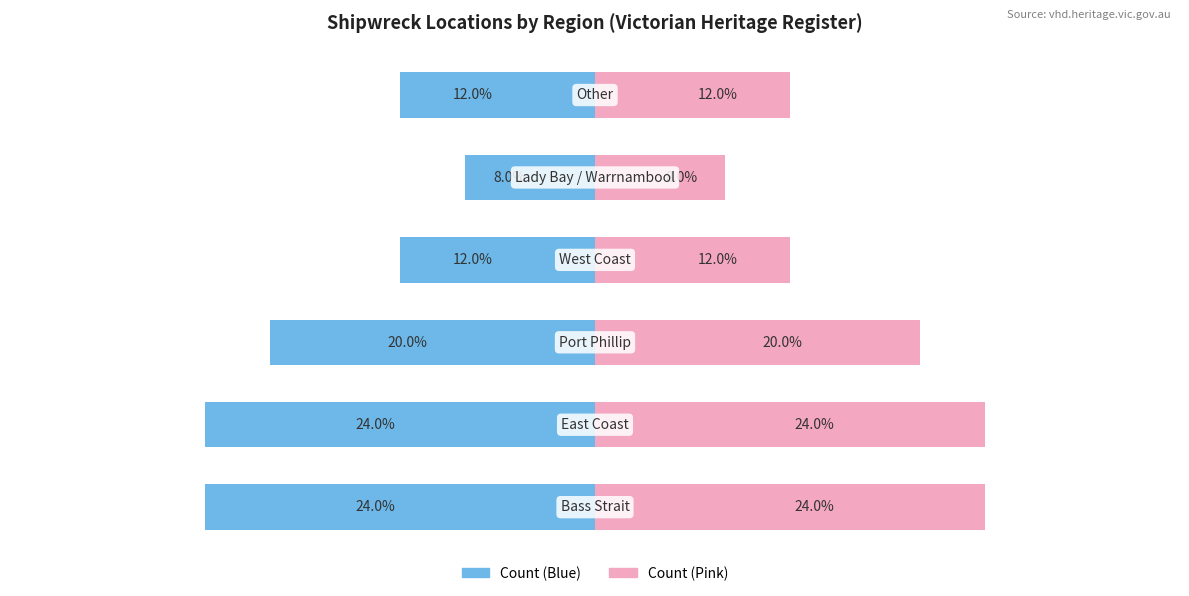

Is it true that Left Count equals -12 at 3?

True